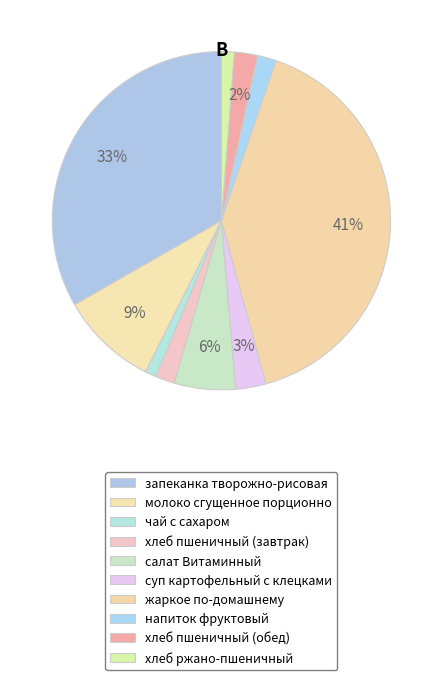

What is the smallest slice in the pie chart?

чай с сахаром